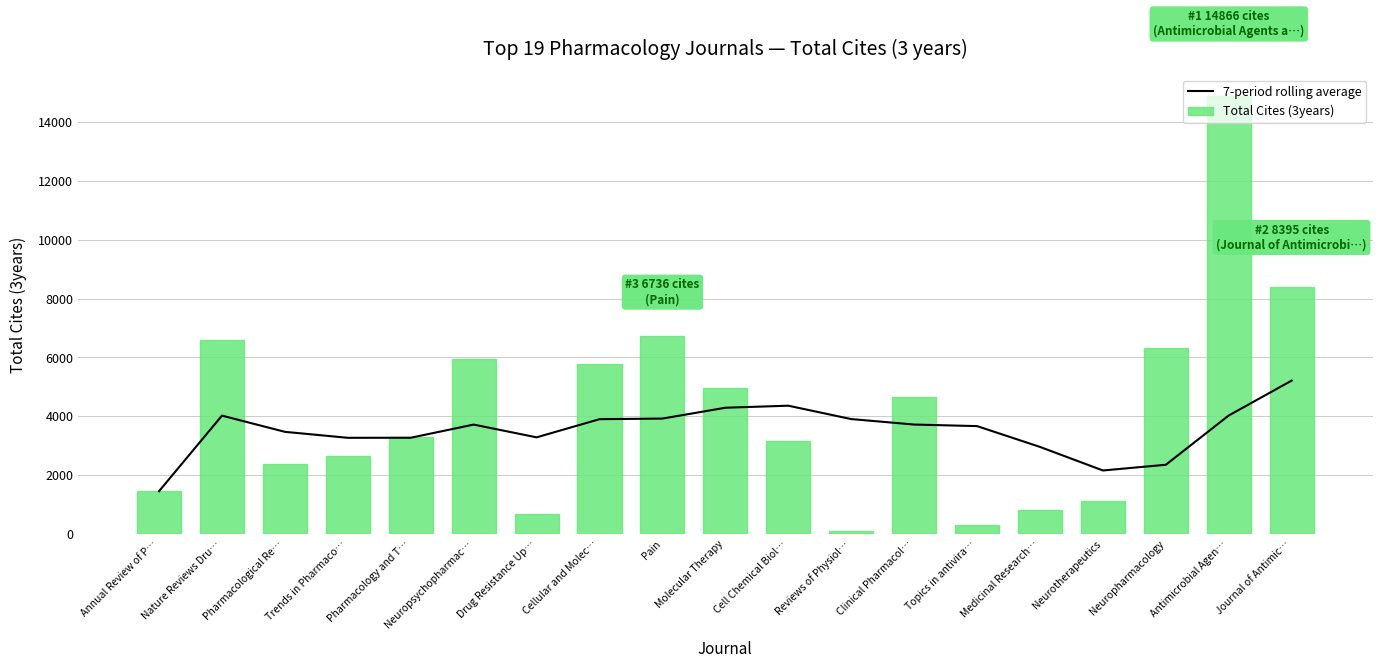

Is it true that Total Cites (3years) equals 11250.7 at Neuropharmacology?

False